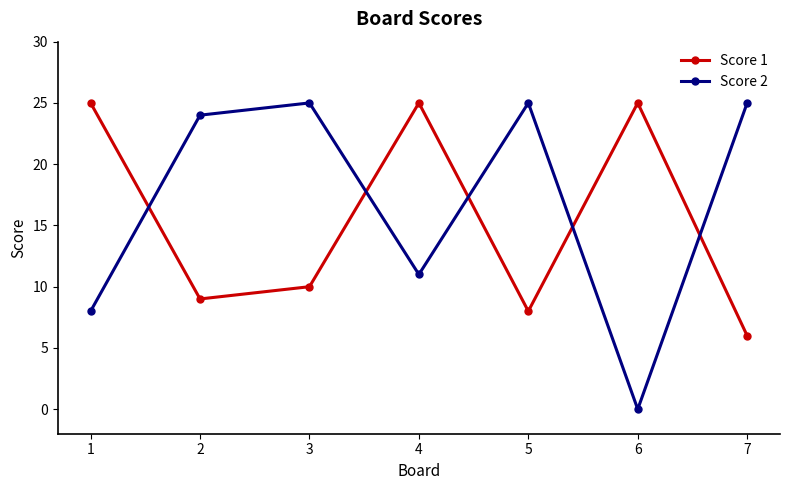

Does the chart have visible grid lines?

No